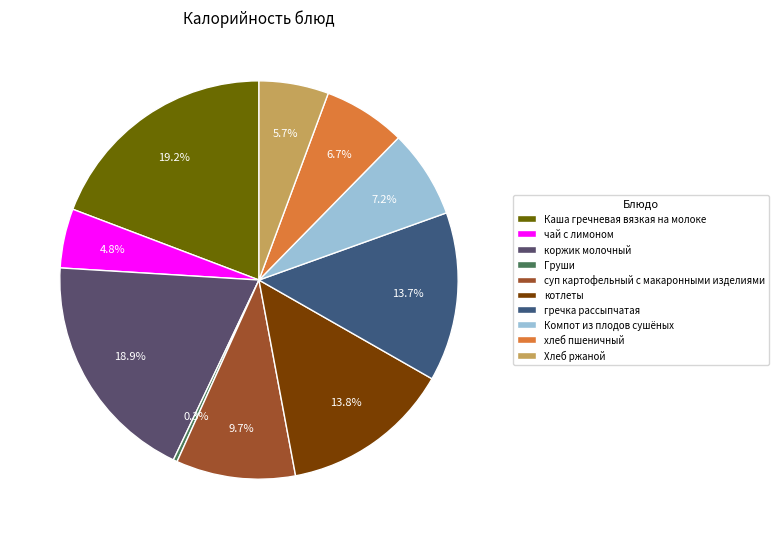

What is the largest slice in the pie chart?

Каша гречневая вязкая на молоке